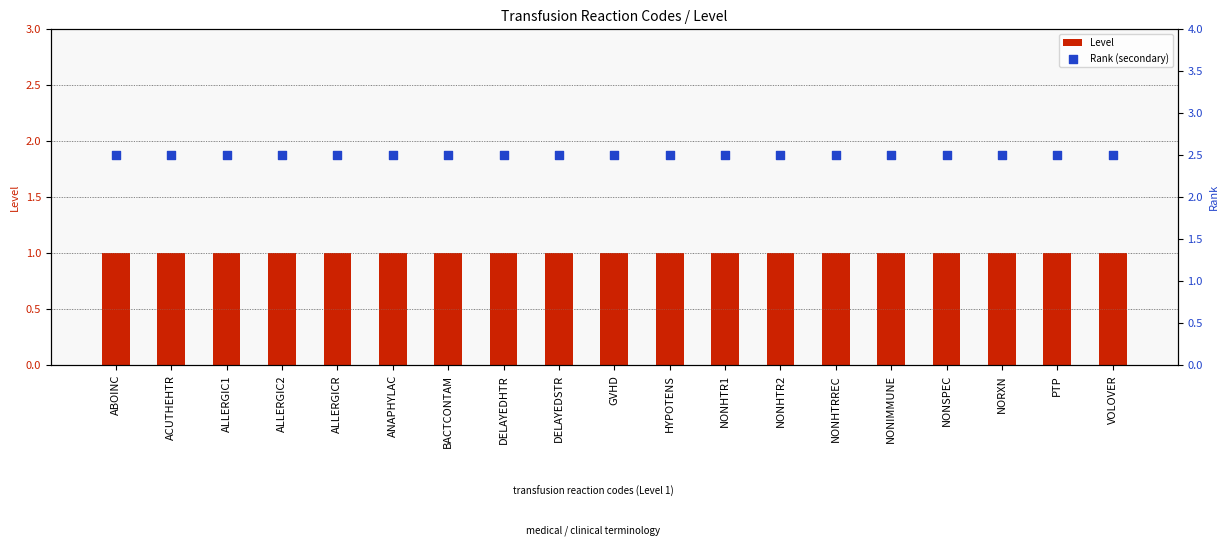

At how many categories does at least one series exceed 2?

19